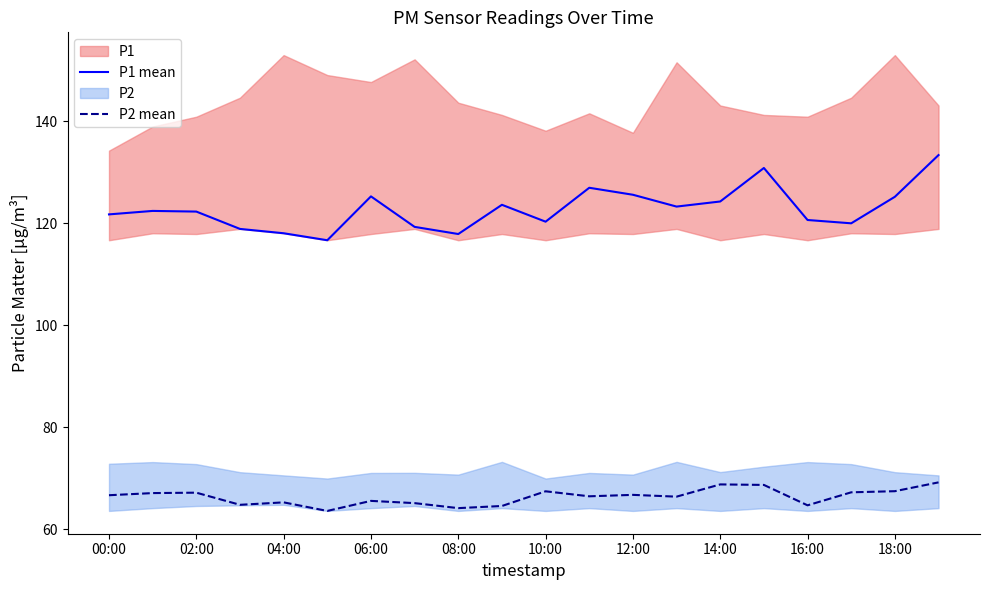

What position from the left is 19?

20